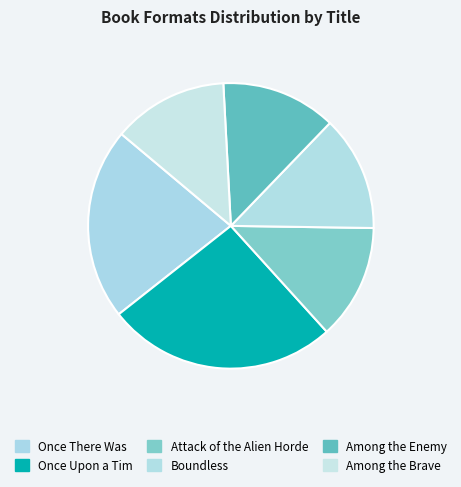

How many slices are in this pie chart?

6